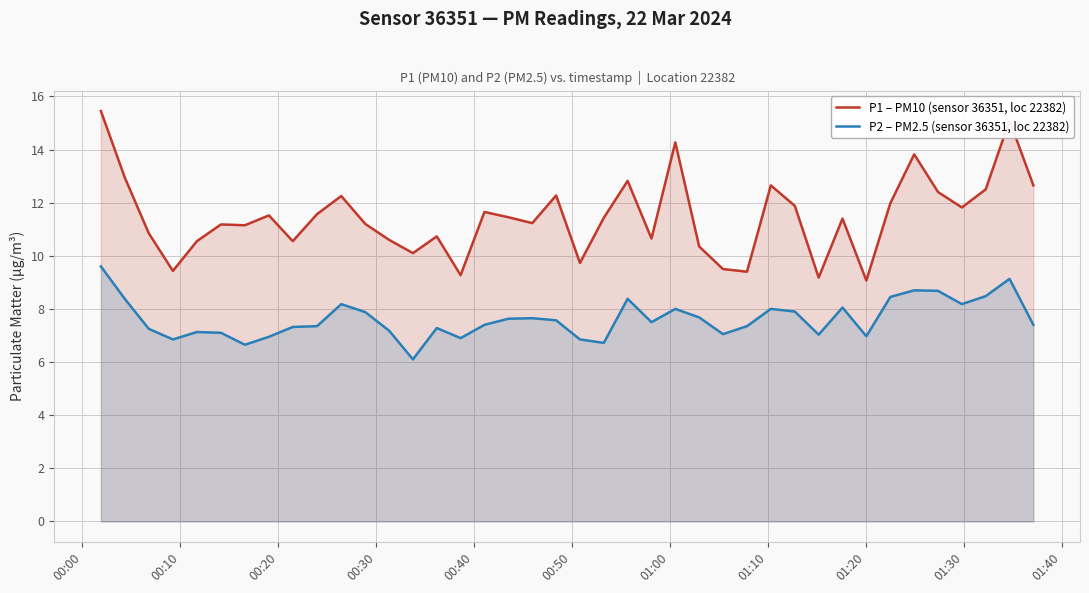

In P2 – PM2.5 (sensor 36351, loc 22382), how many points are higher than both neighbors (excluding endpoints)?

10